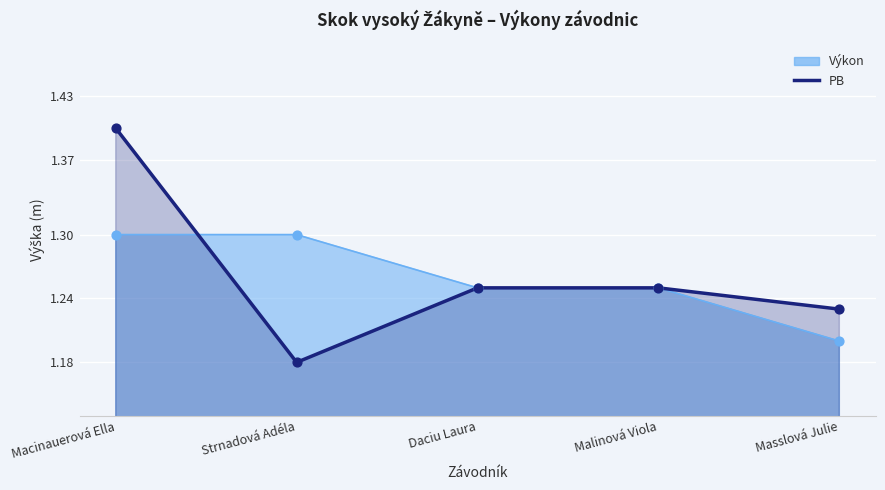

Which series reaches the maximum Y coordinate?

PB